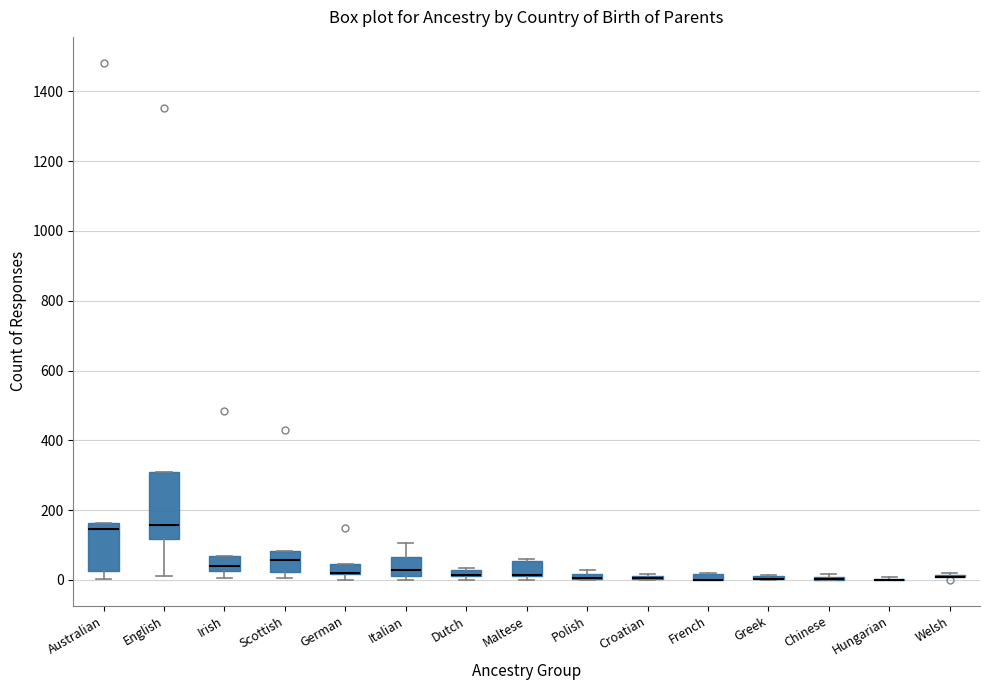

Where is the upper edge of the box for Polish on the y-axis? The values are not printed on the chart, so give them approximately, as read against the axis.

20